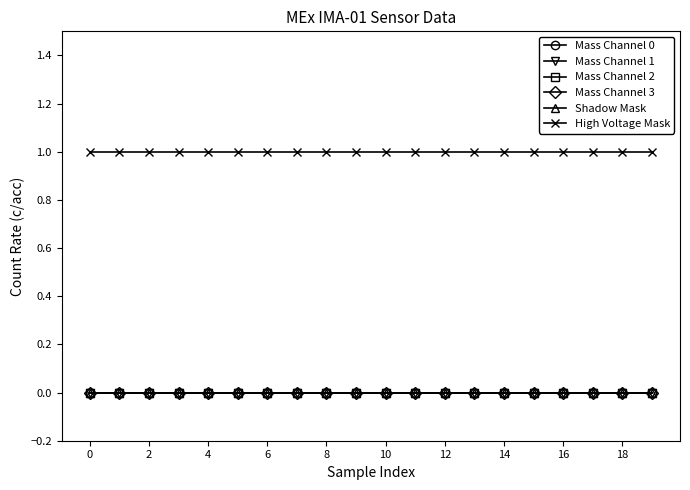

Does the chart have visible grid lines?

No